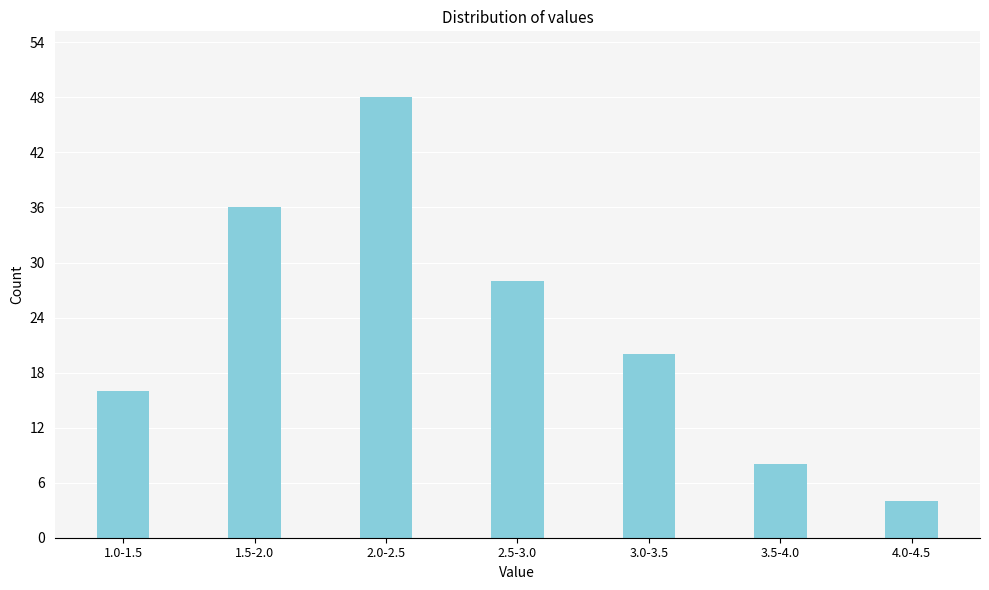

Reading right to left, list all the values displayed in this chart.

4	8	20	28	48	36	16